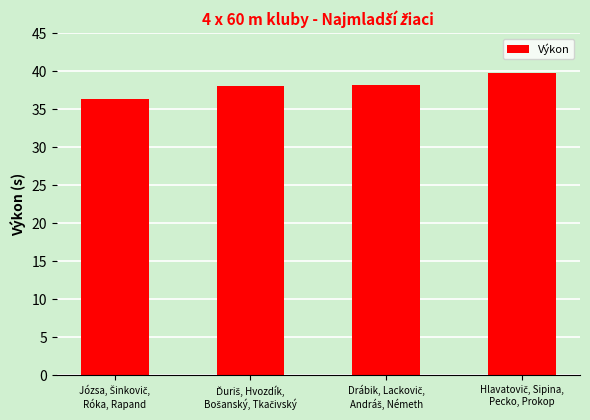

What is the difference between the maximum and second lowest values?

1.8